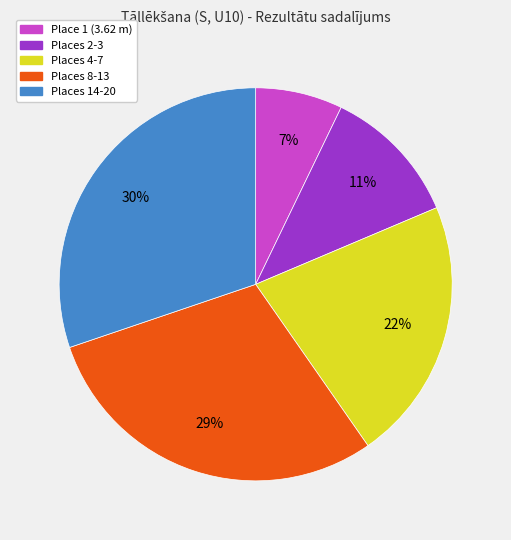

To the nearest percent, what is the average slice percentage?

20%